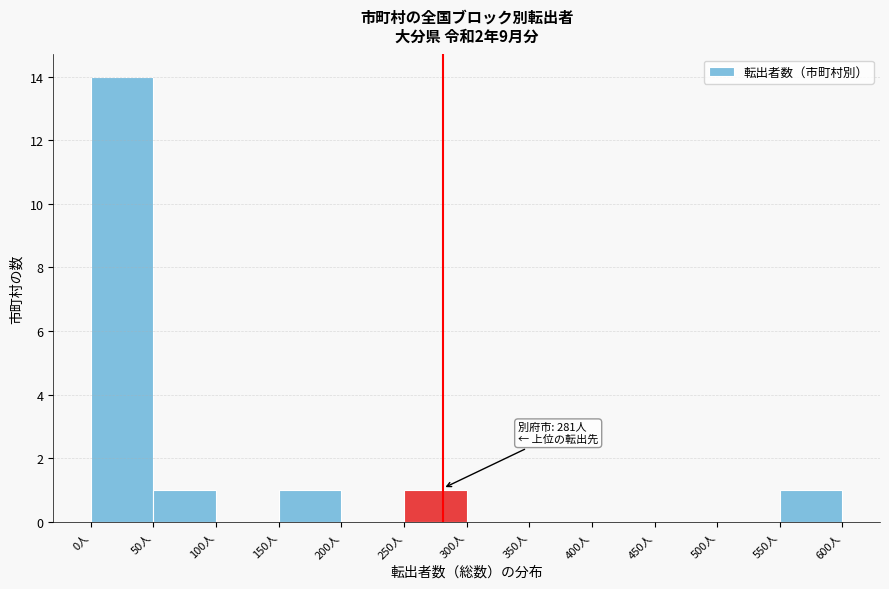

Over which range of the x-axis is the bar tallest?

0 to 50